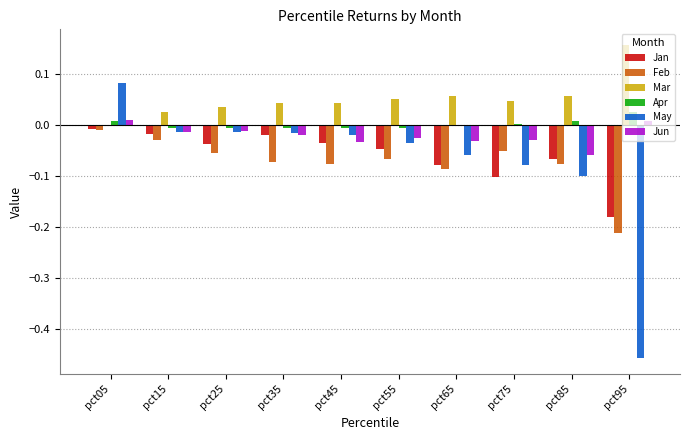

At which category does the chart reach its peak across all series?

pct95